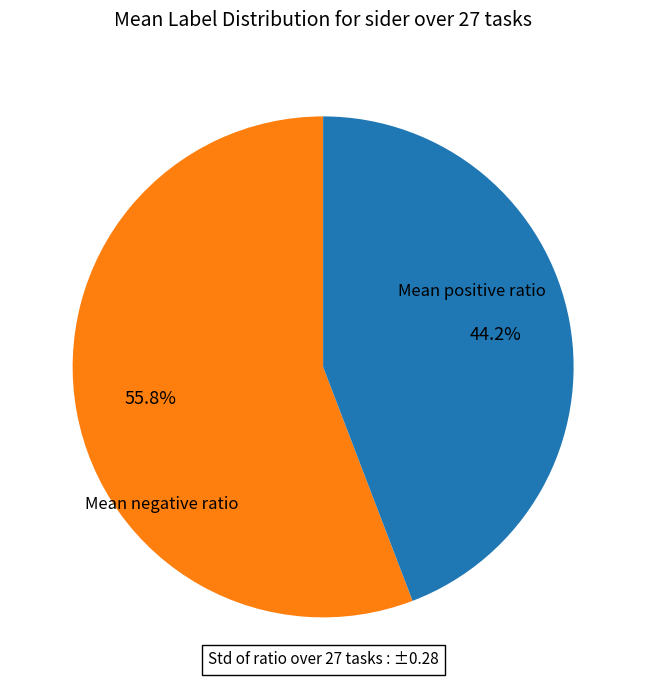

To the nearest percent, what is the average slice percentage?

50%